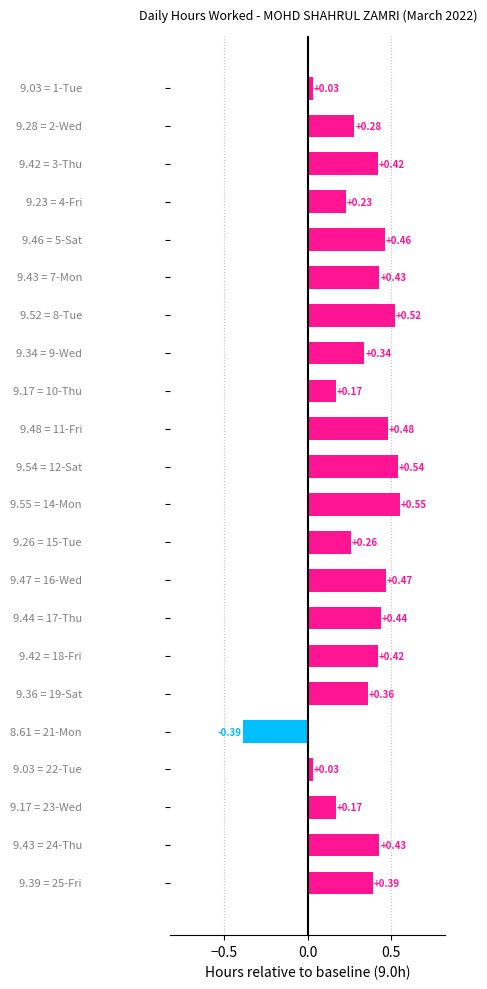

What is the sum of all values?

7.0